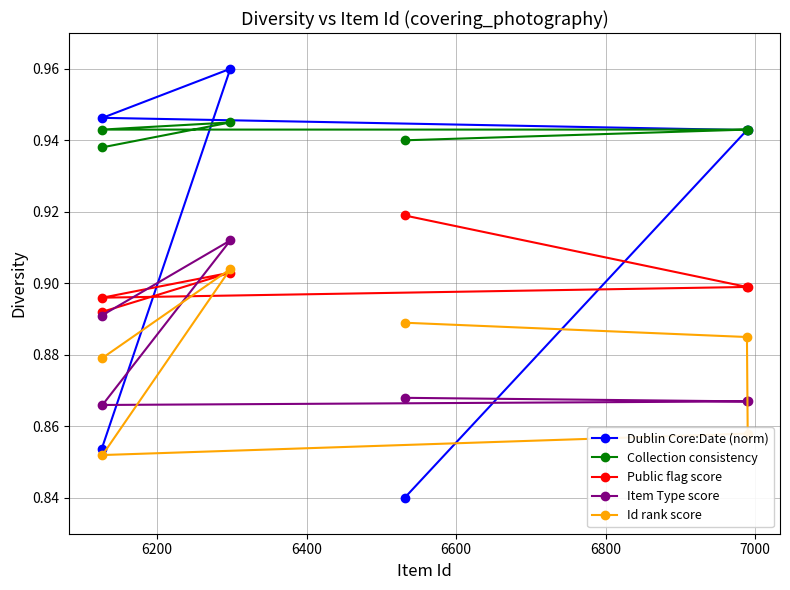

At how many categories does at least one series exceed 0?

6